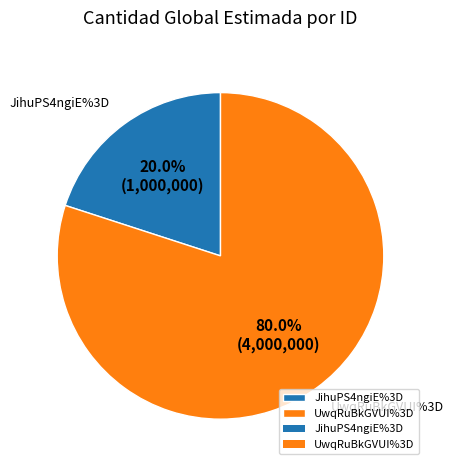

Is there any slice that represents more than half of the pie?

Yes